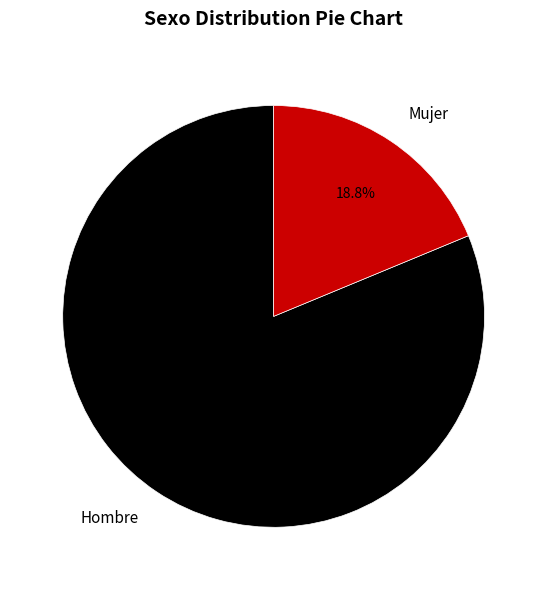

How many slices are in this pie chart?

2